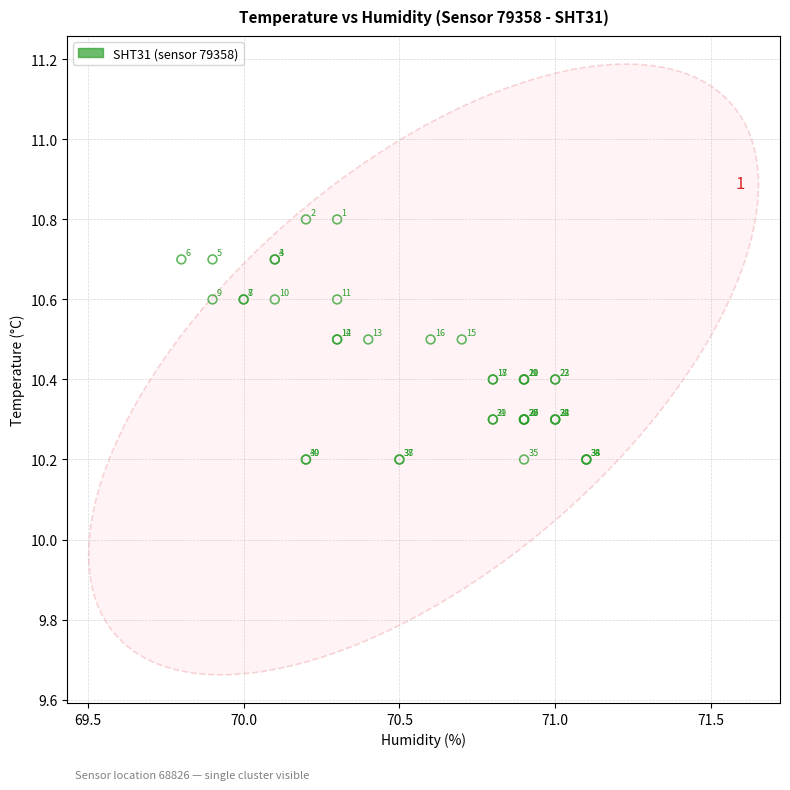

What Y value in the scatter plot is closest to 10?

10.2